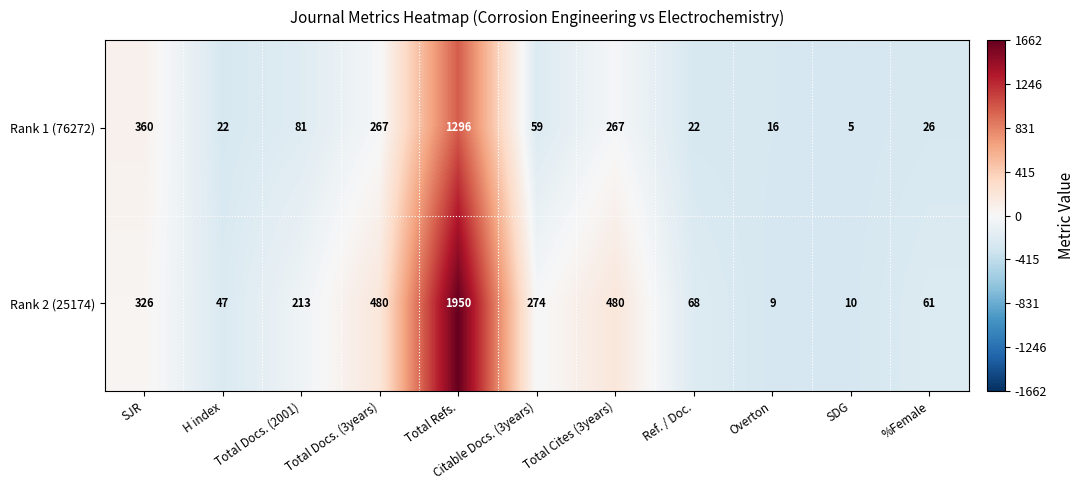

What is the sum of all Rank 2 (25174) values?

3918